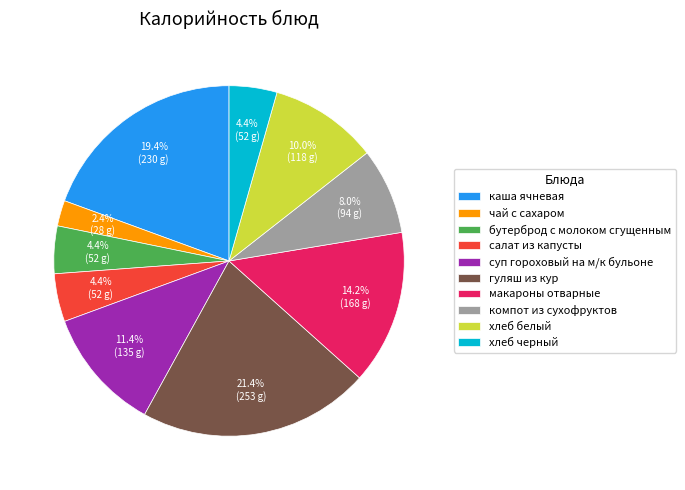

Is it true that бутерброд с молоком сгущенным is 4% of the pie?

True